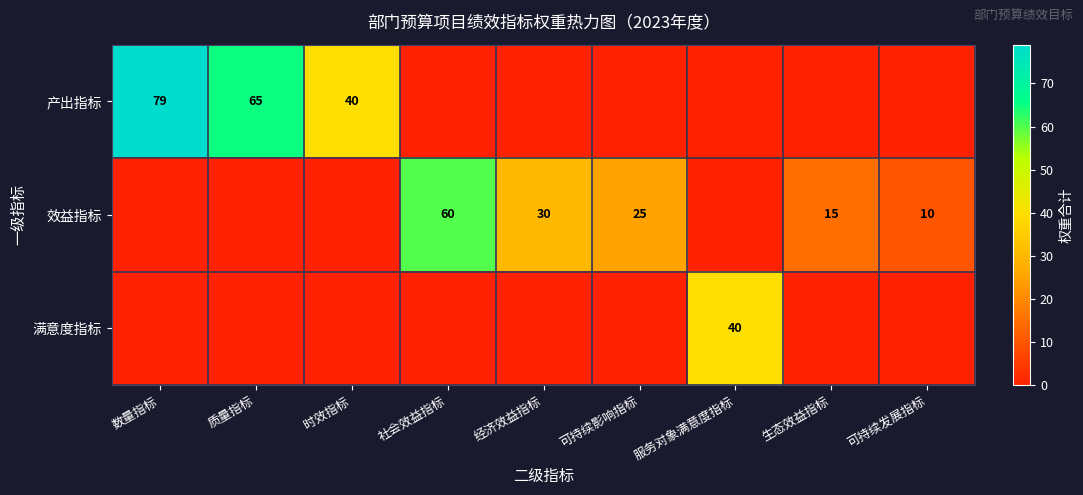

What is the difference between the 效益指标 values at 社会效益指标 and 可持续发展指标?

50